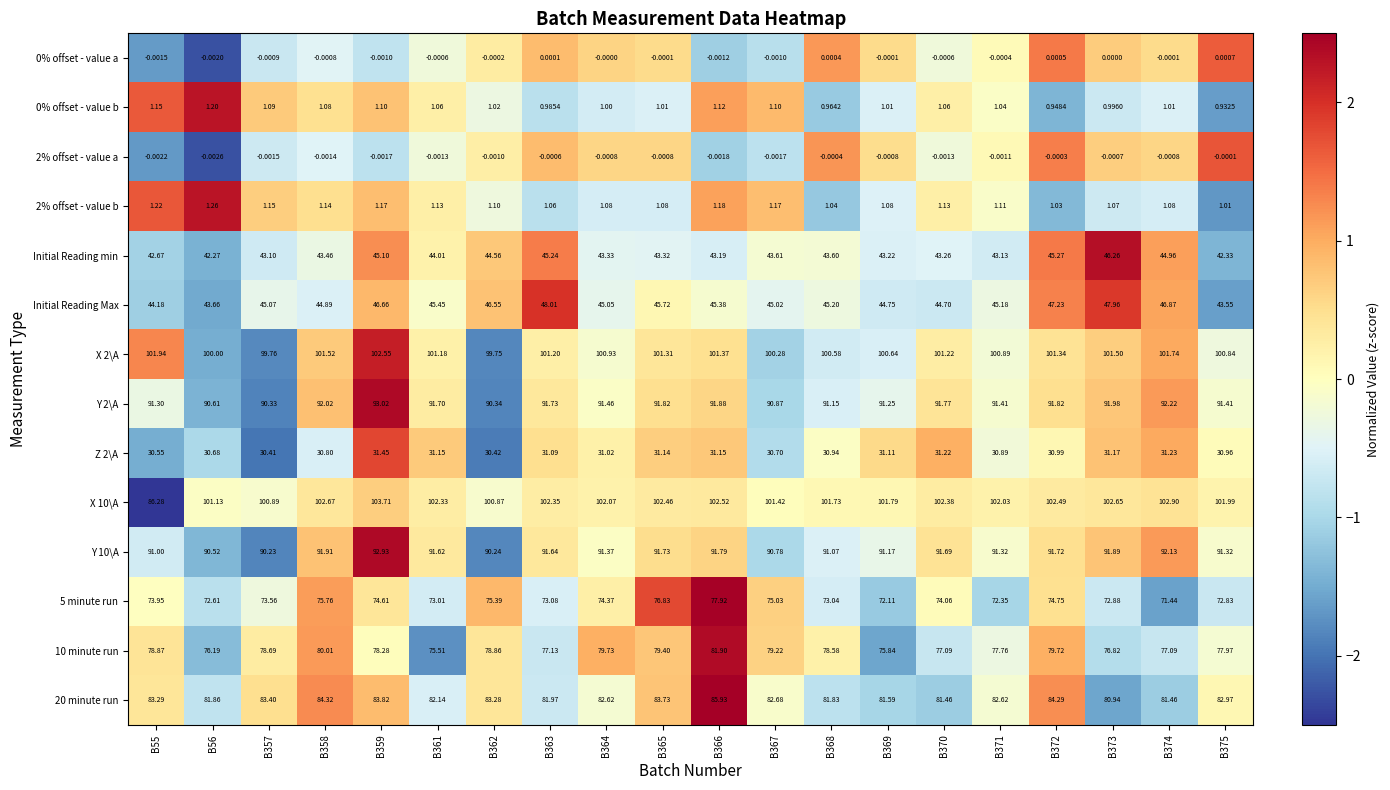

Is the value of Y 10\A at B362 greater than the value of X 10\A at B367?

No